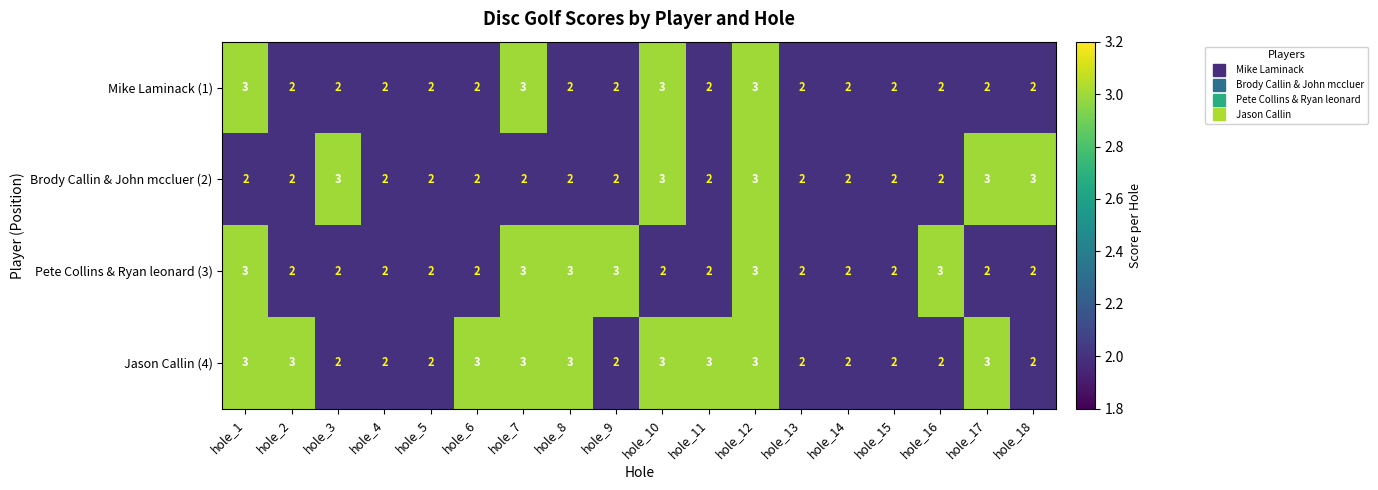

Which series has the largest total across all categories?

Jason Callin (4)